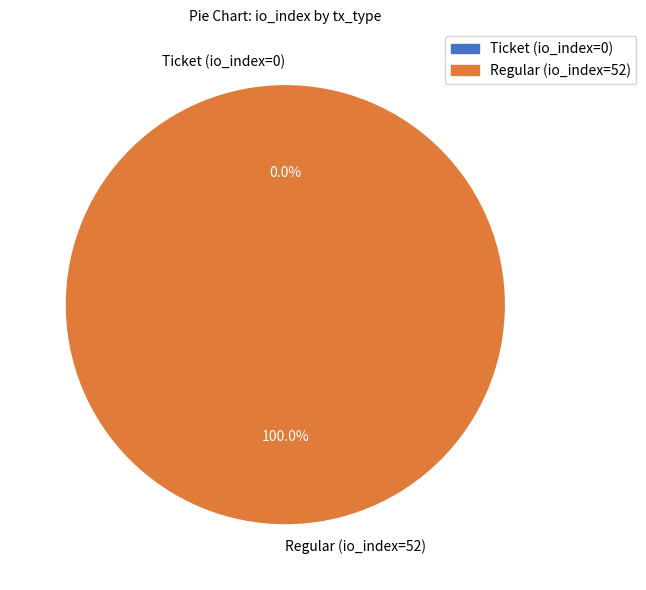

To the nearest percent, what is the average slice percentage?

50%